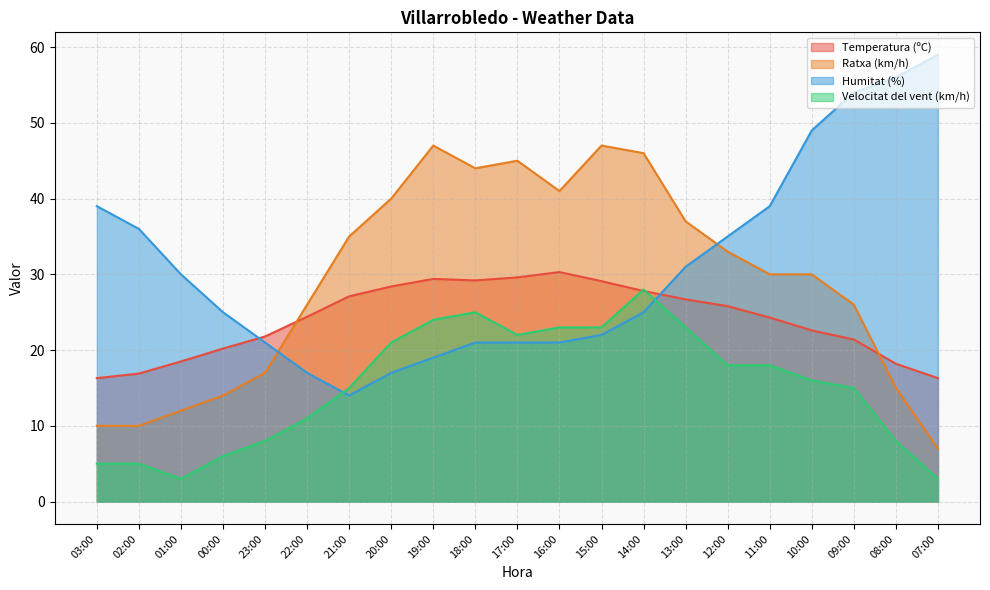

At which label does Ratxa (km/h) first exceed 30?

21:00